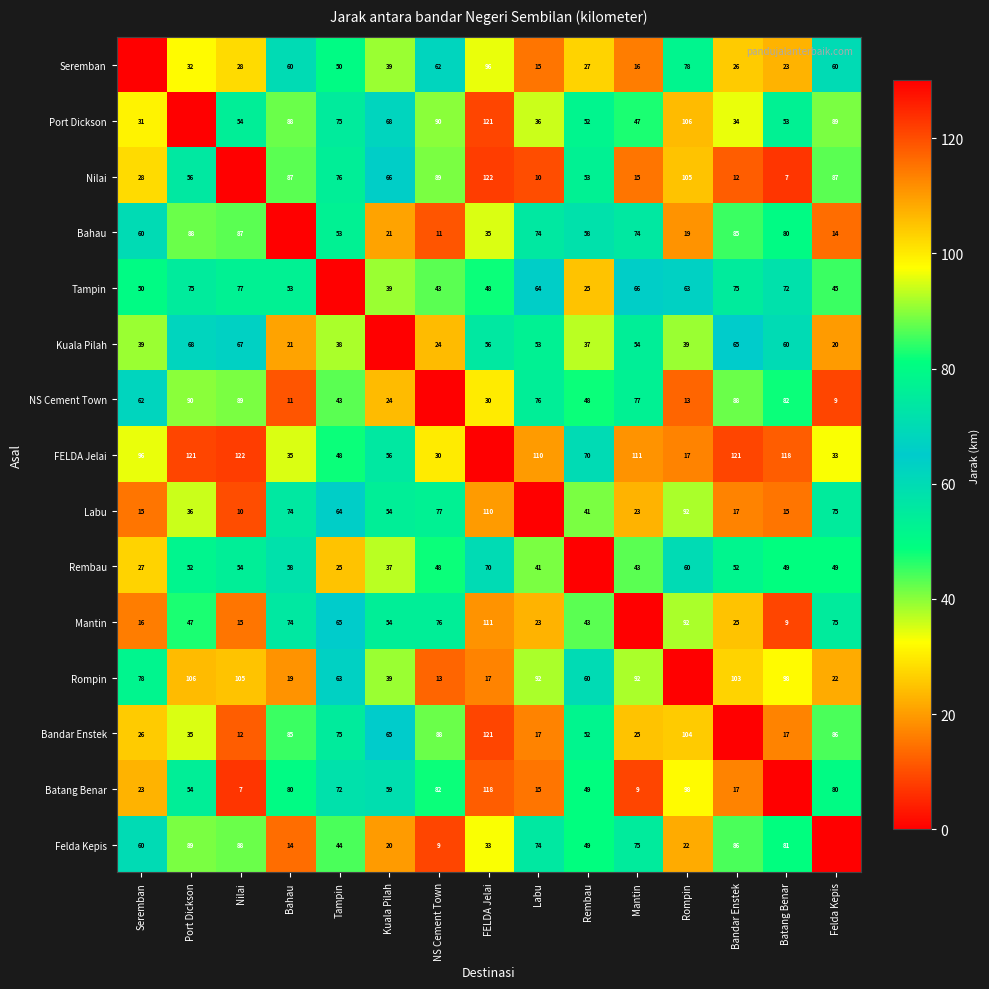

What is the sum of the FELDA Jelai values at Port Dickson and Batang Benar?

239